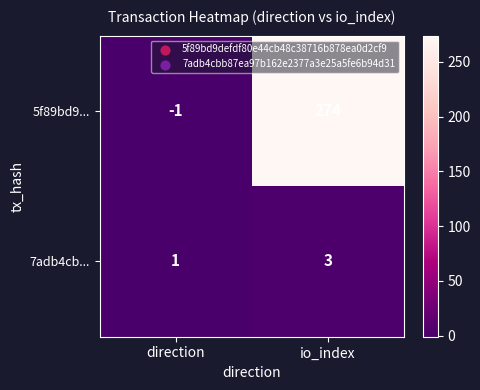

List the series in order of their overall mean, highest first.

5f89bd9..., 7adb4cb...